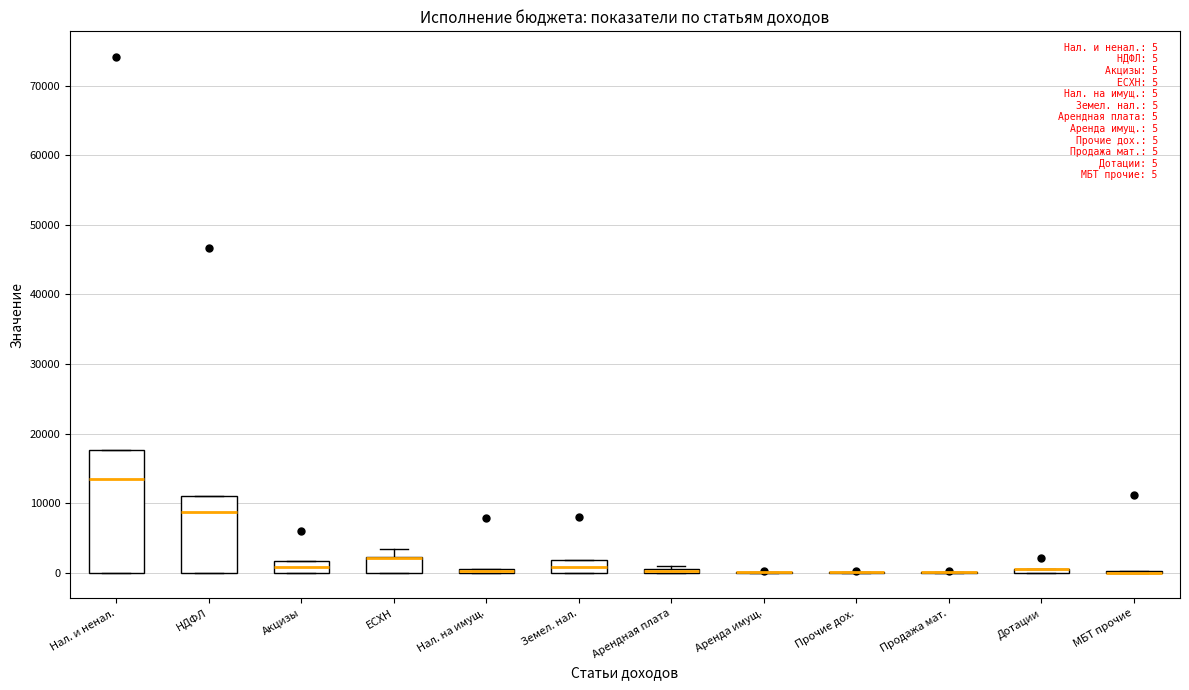

Comparing the boxes themselves (not the whiskers), which one is the tallest?

Нал. и ненал.